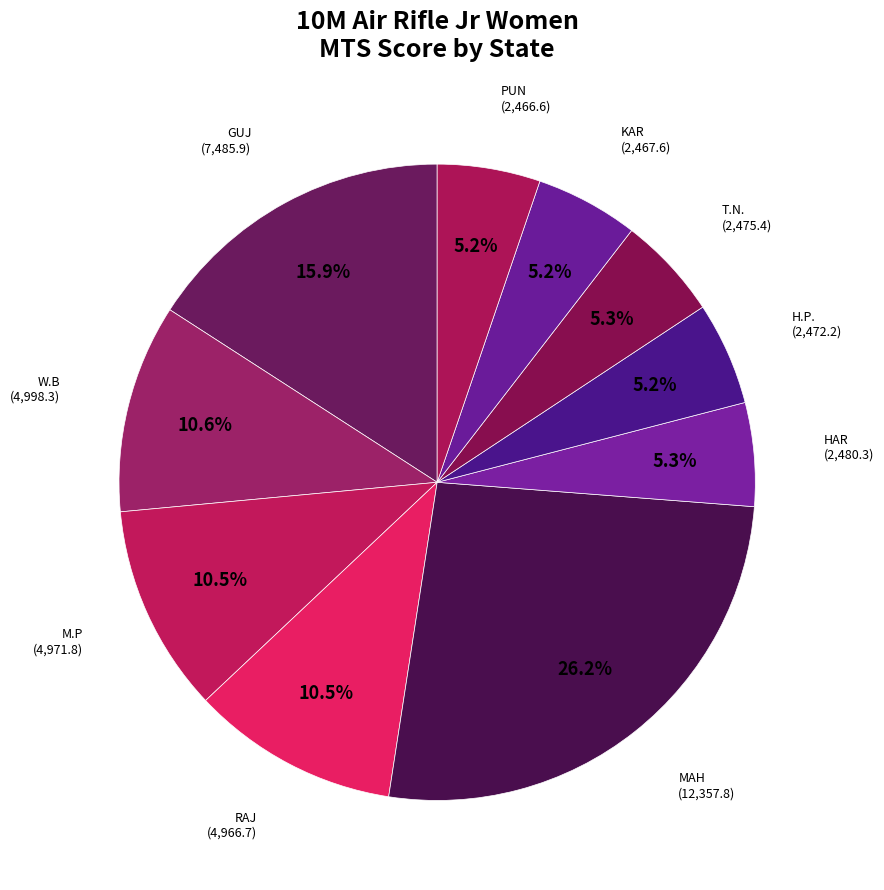

Count the number of slices in the pie.

10